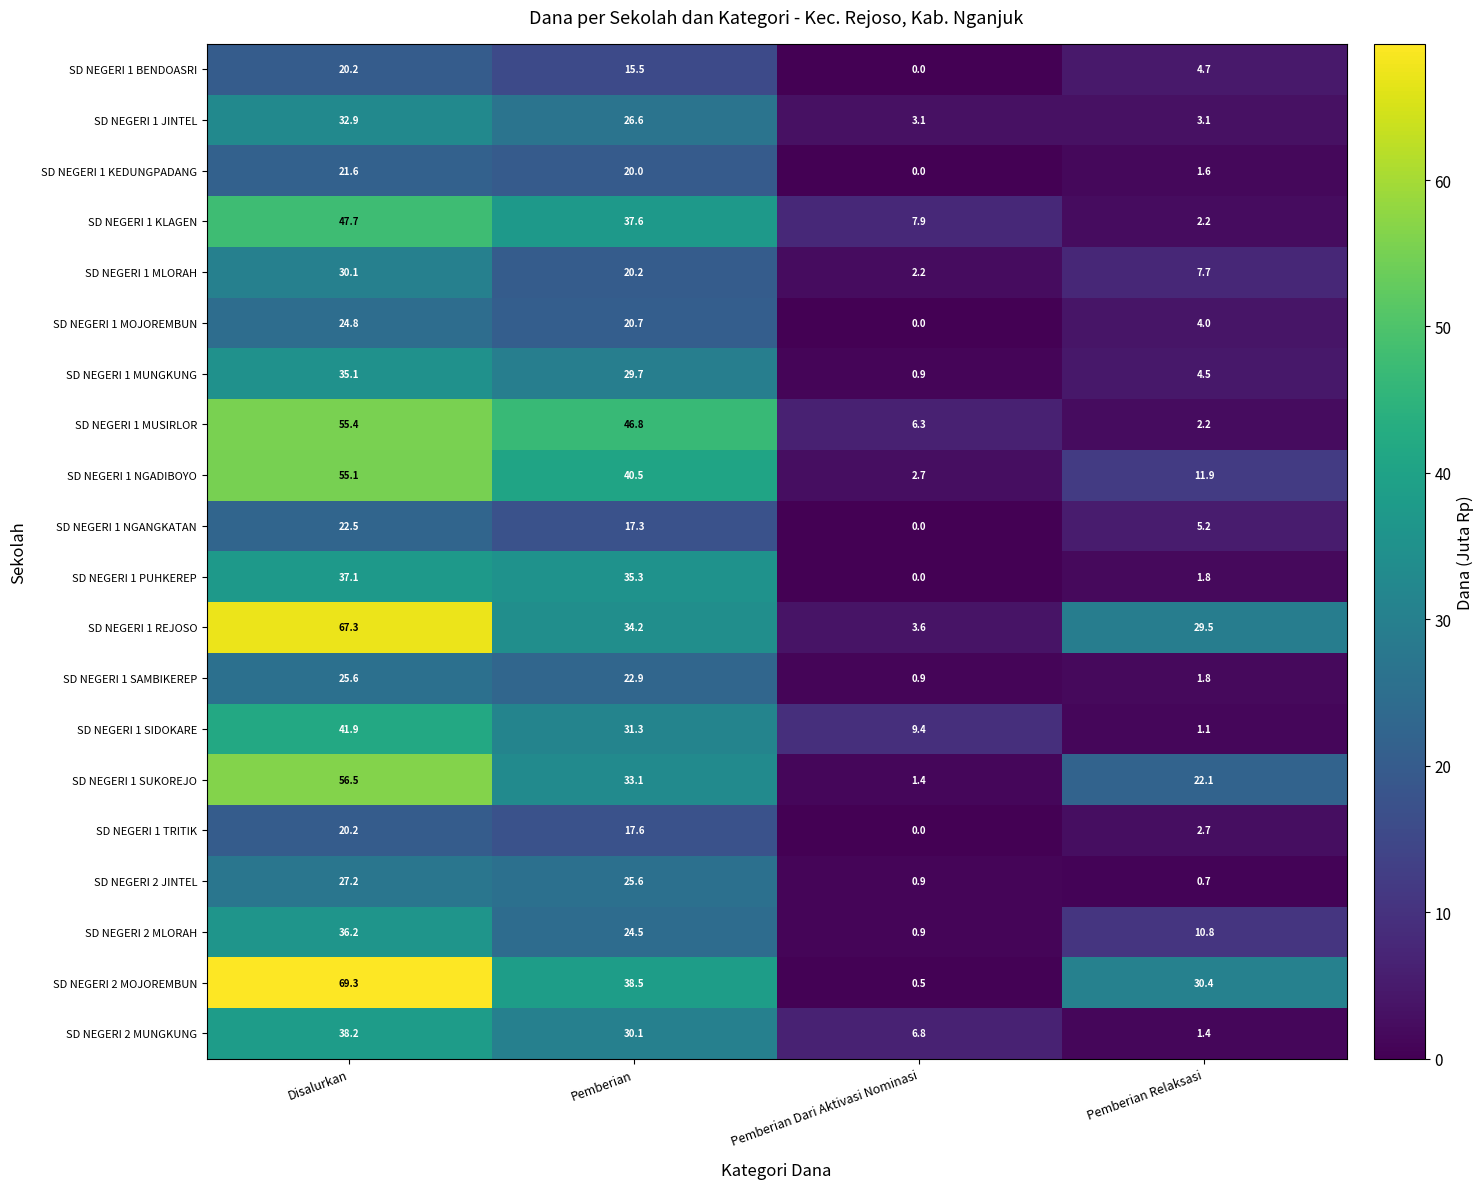

What is the difference between the highest and lowest values at Pemberian?

31.3